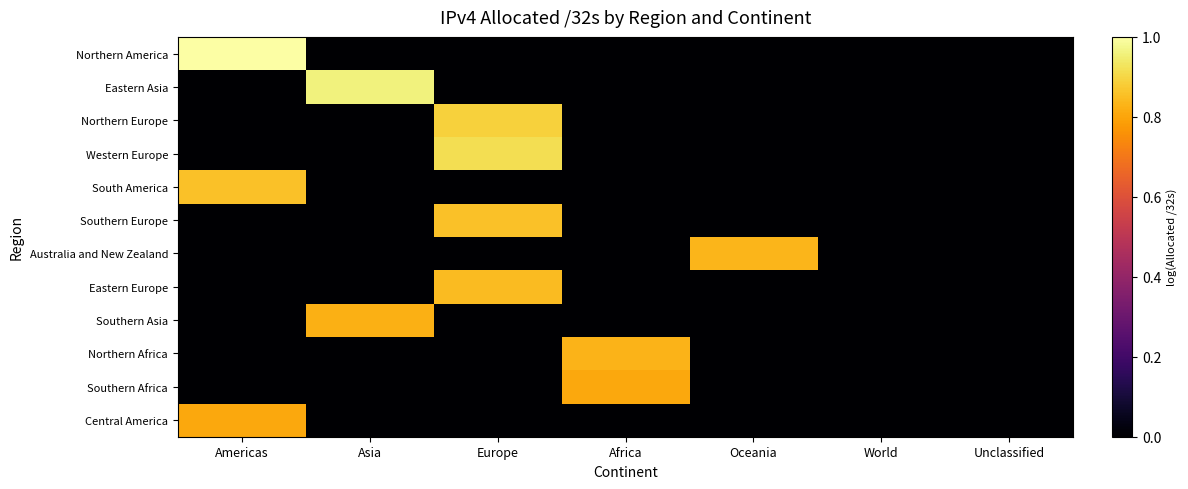

Rank the series at Asia from highest to lowest value.

Eastern Asia, Southern Asia, Northern America, Northern Europe, Western Europe, South America, Southern Europe, Australia and New Zealand, Eastern Europe, Northern Africa, Southern Africa, Central America